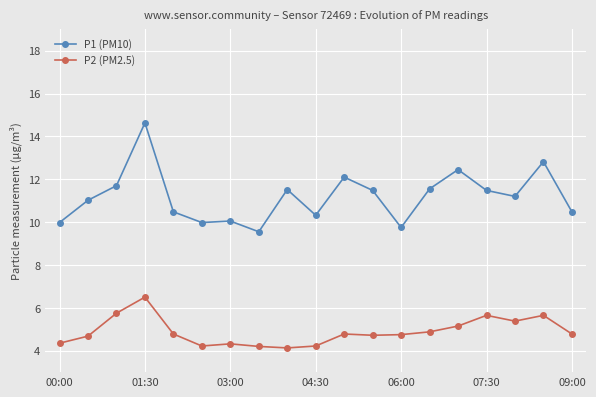

Which series has the largest total across all categories?

P1 (PM10)